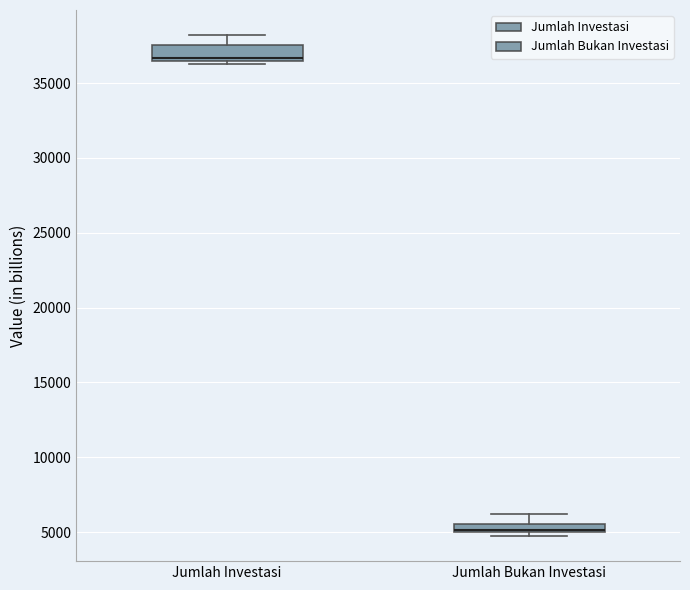

Where does the upper whisker of the box for Jumlah Bukan Investasi end on the y-axis? The values are not printed on the chart, so give them approximately, as read against the axis.

6000